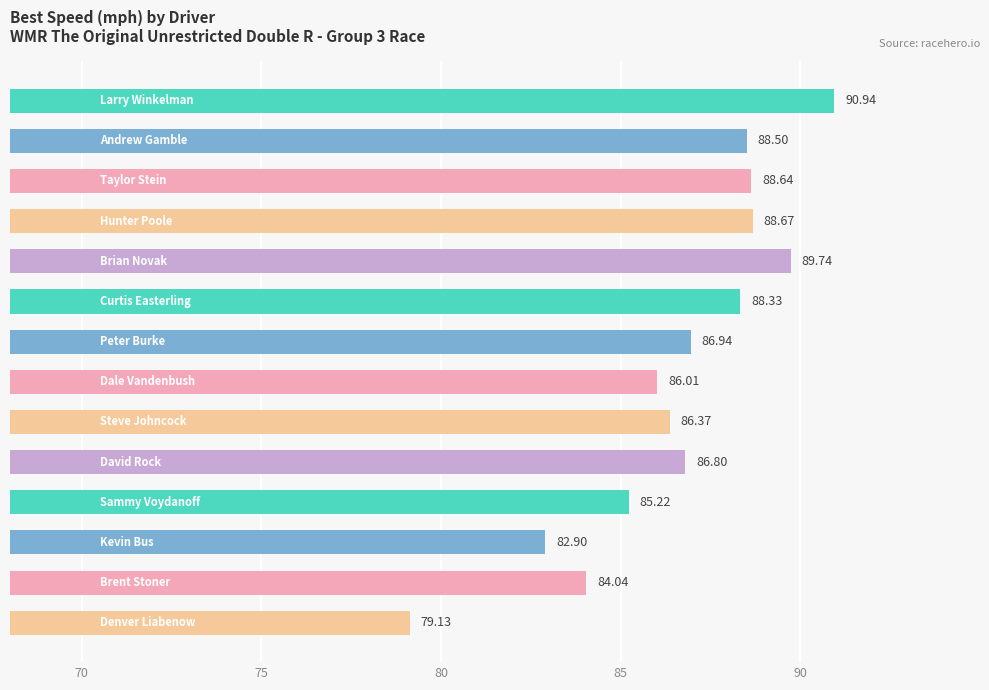

What is the average value?

86.6